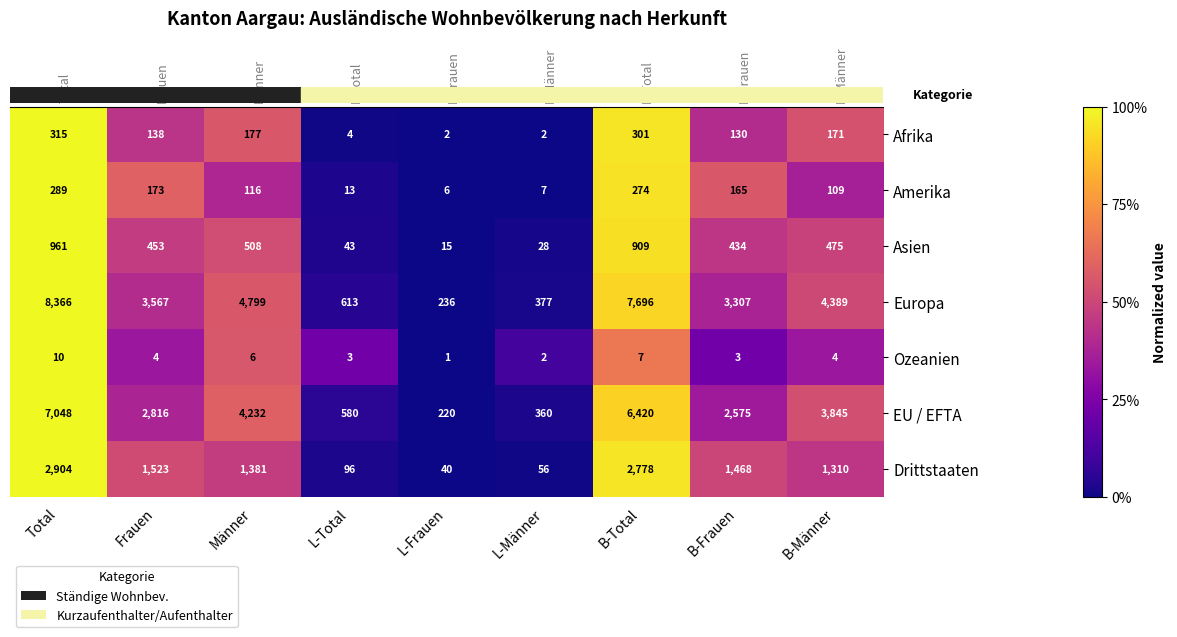

How many distinct data groups are displayed?

7